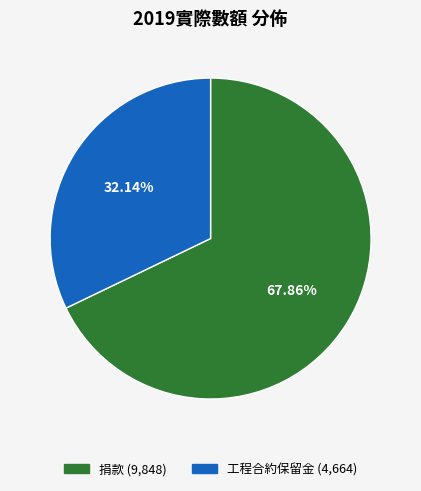

What portion of the pie excludes 捐款?

32.1%